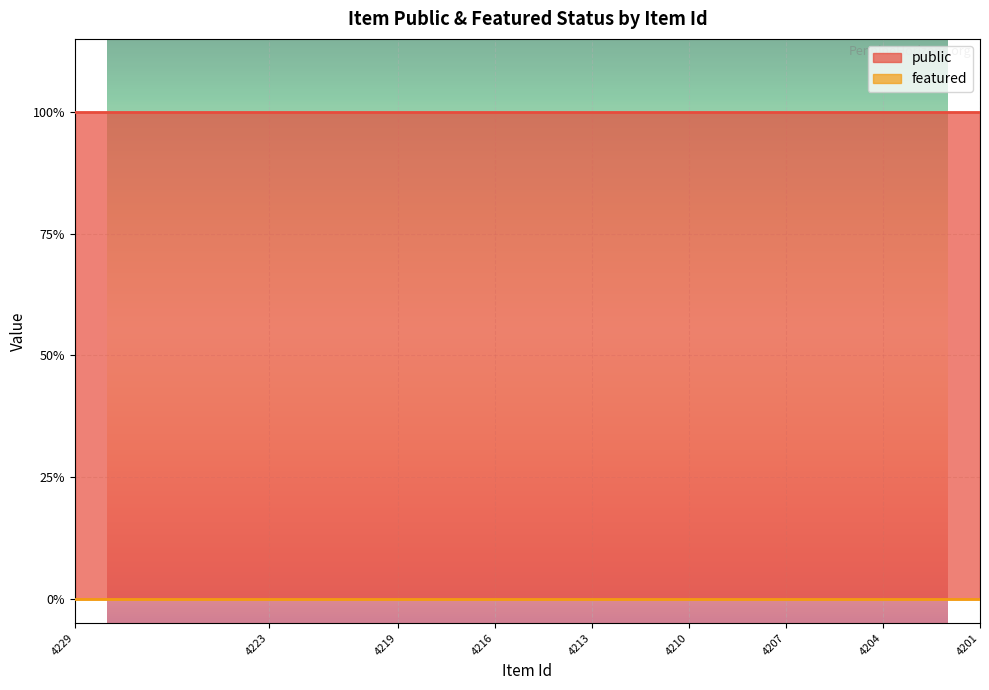

What are all the series names shown in the legend?

public, featured